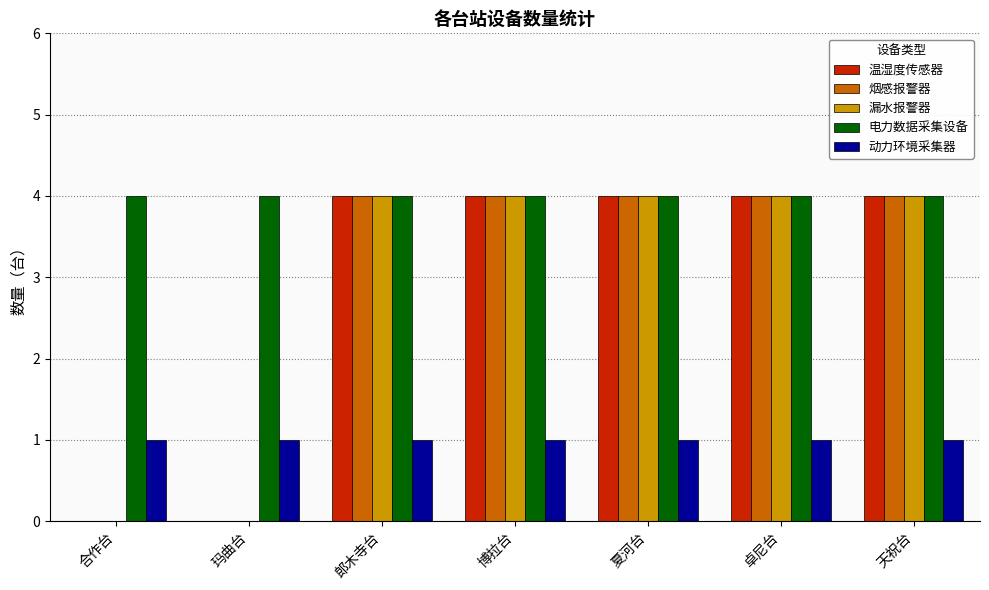

What is the highest value of the 漏水报警器 series?

4